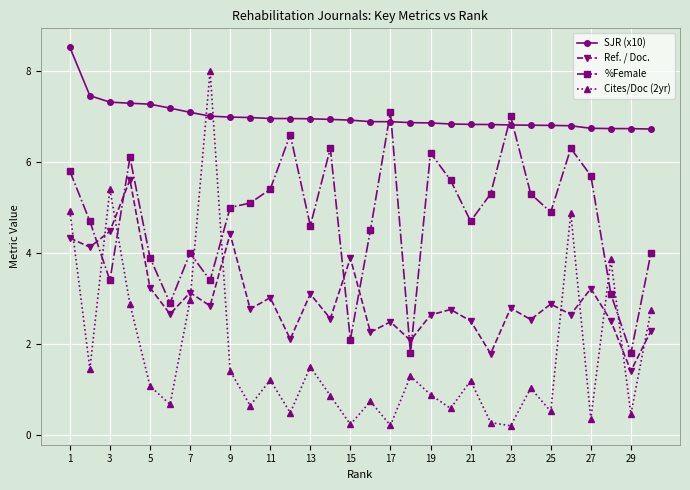

List the series in order of their overall mean, highest first.

SJR (x10), %Female, Ref. / Doc., Cites/Doc (2yr)